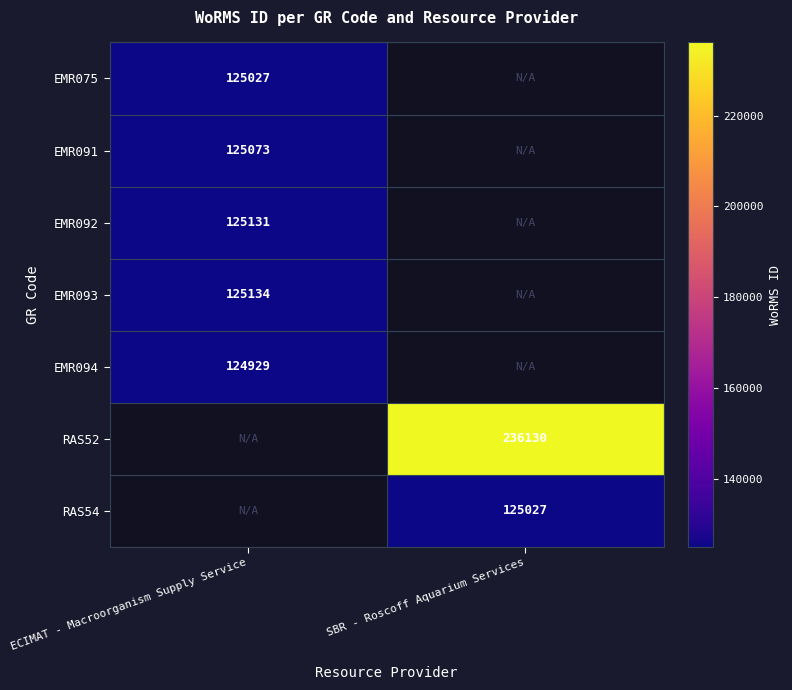

Is it true that EMR075 equals 125027 at ECIMAT - Macroorganism Supply Service?

True